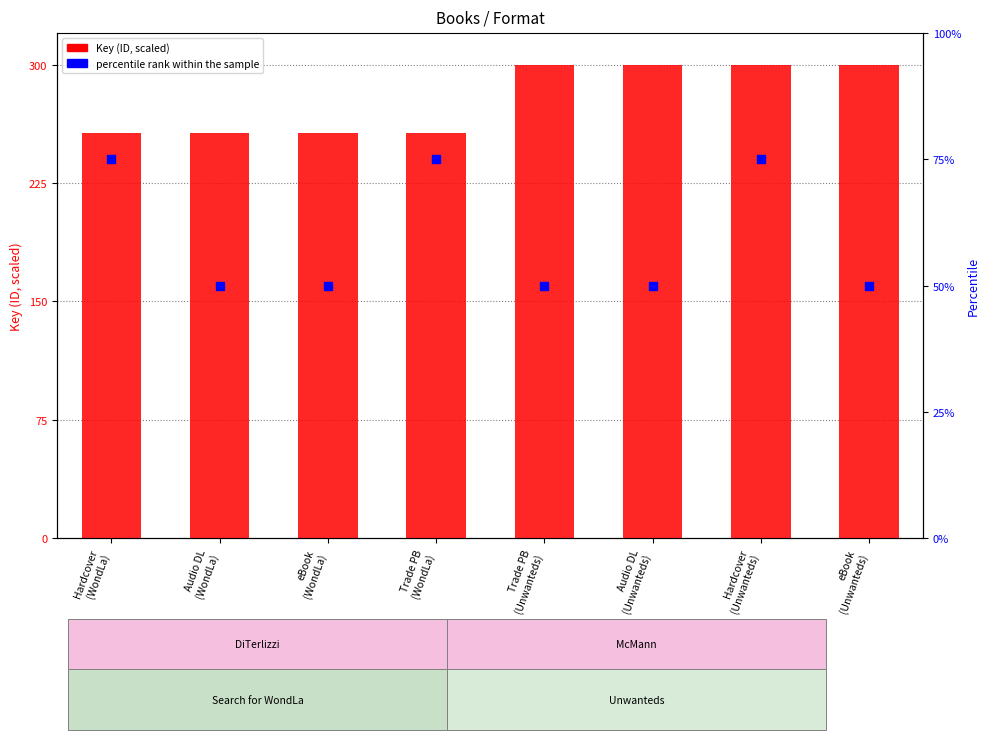

At which category is the sum across all series the highest?

Hardcover
(Unwanteds)